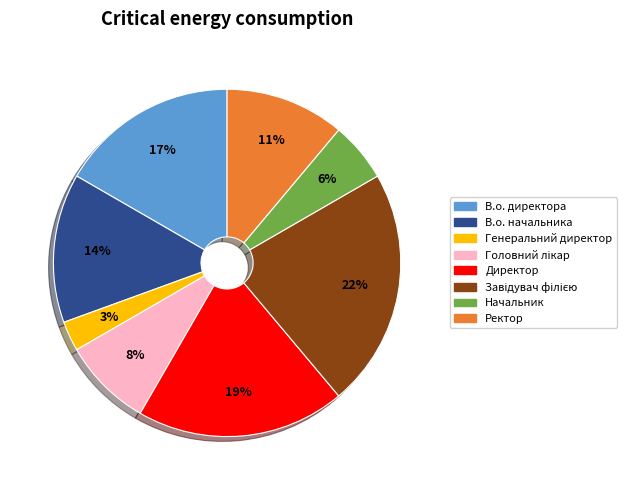

To the nearest percent, what is the difference between the largest and smallest slice percentages?

19%